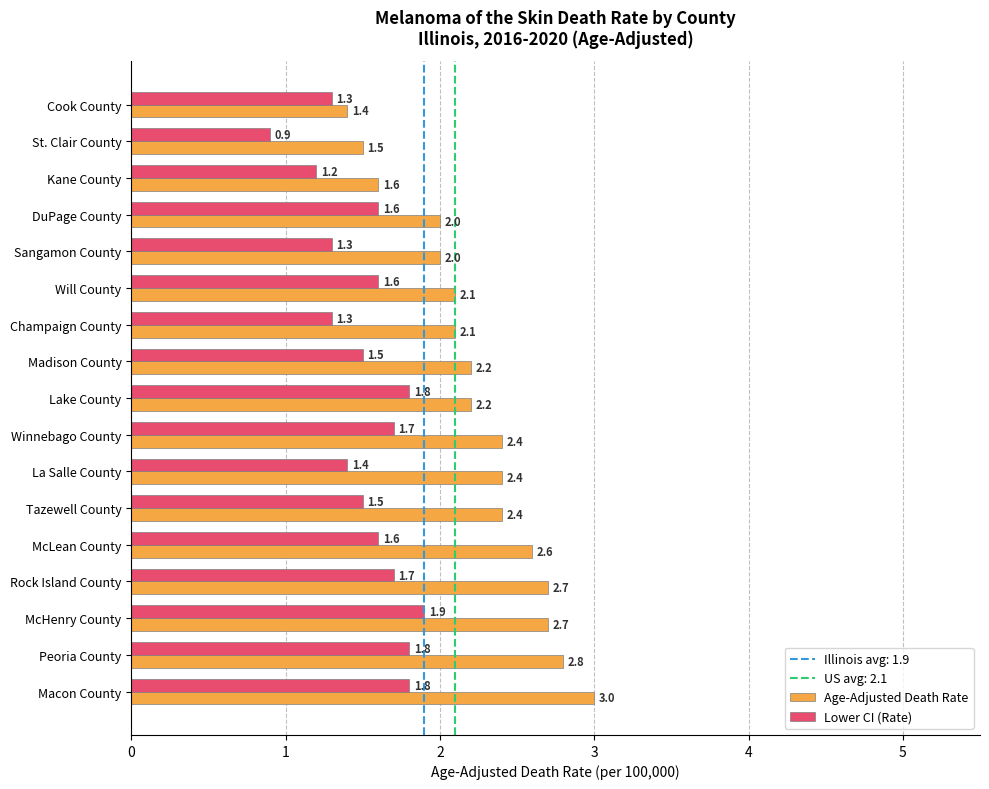

List the series in order of their overall mean, lowest first.

Lower CI (Rate), Age-Adjusted Death Rate